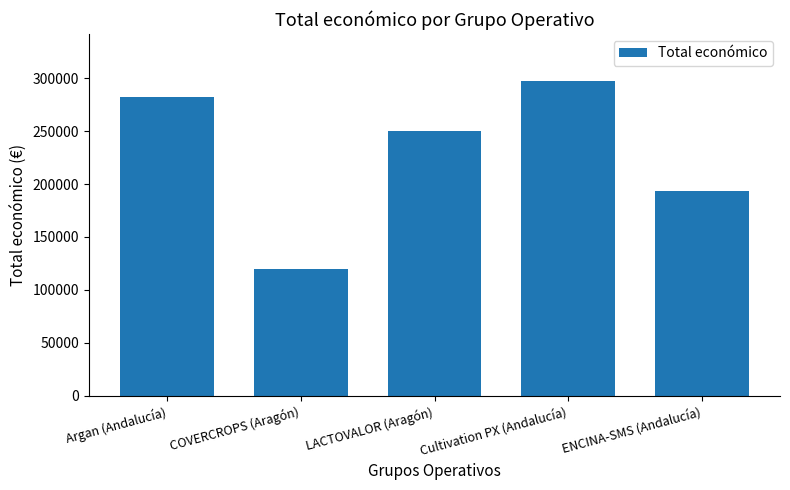

List the labels in order of value, smallest first.

COVERCROPS (Aragón), ENCINA-SMS (Andalucía), LACTOVALOR (Aragón), Argan (Andalucía), Cultivation PX (Andalucía)